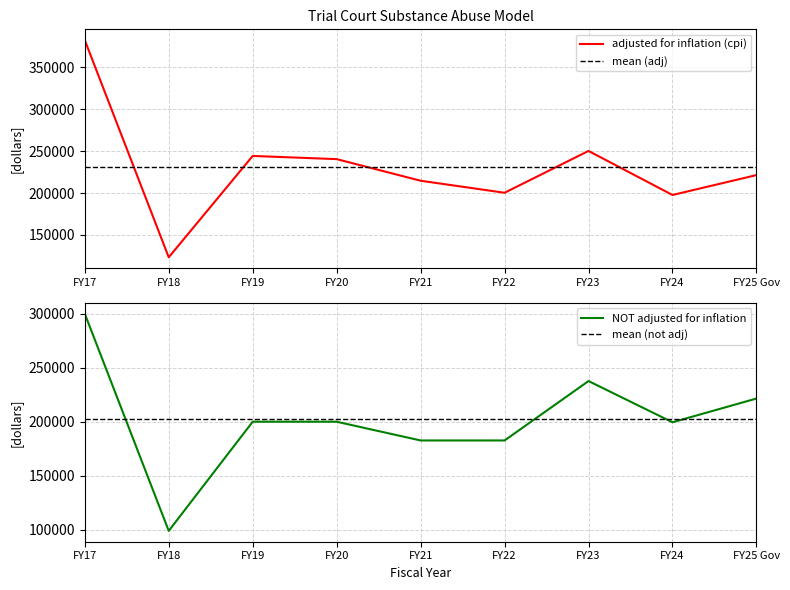

In adjusted for inflation (cpi), how many points are lower than both neighbors (excluding endpoints)?

3